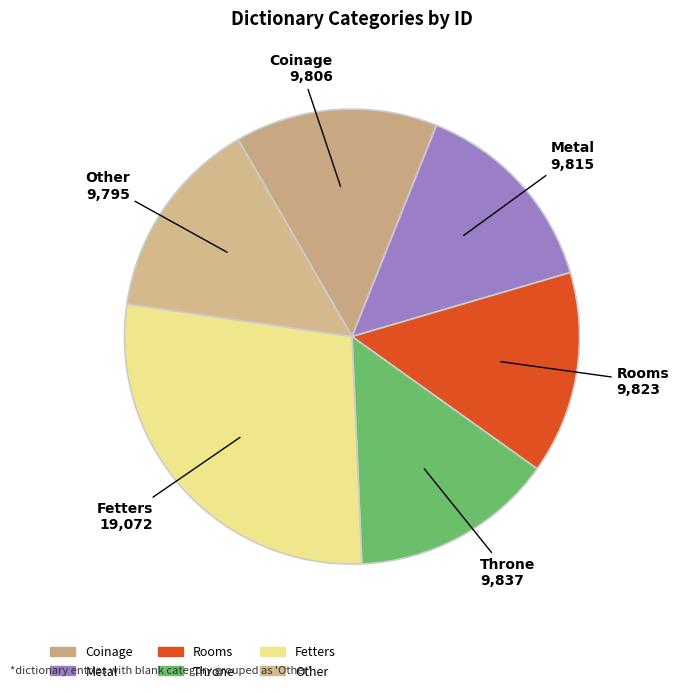

Is Fetters the majority of the pie?

No